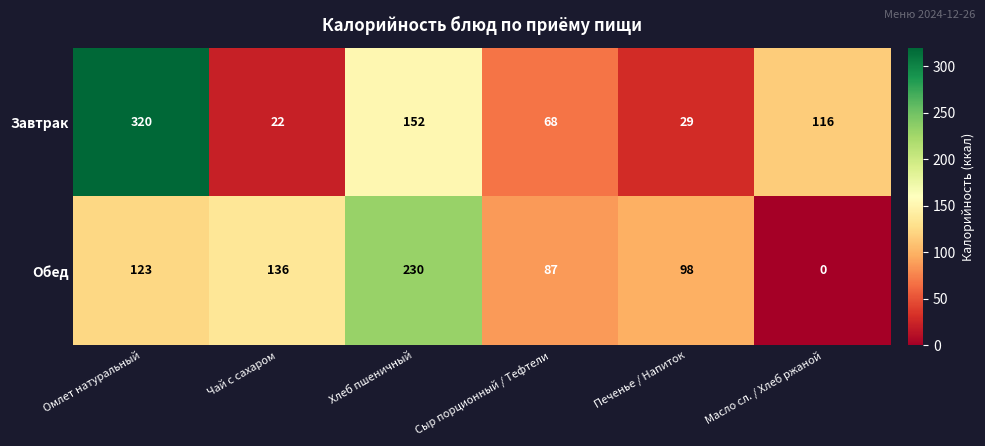

List the series in order of their peak value, highest first.

Завтрак, Обед